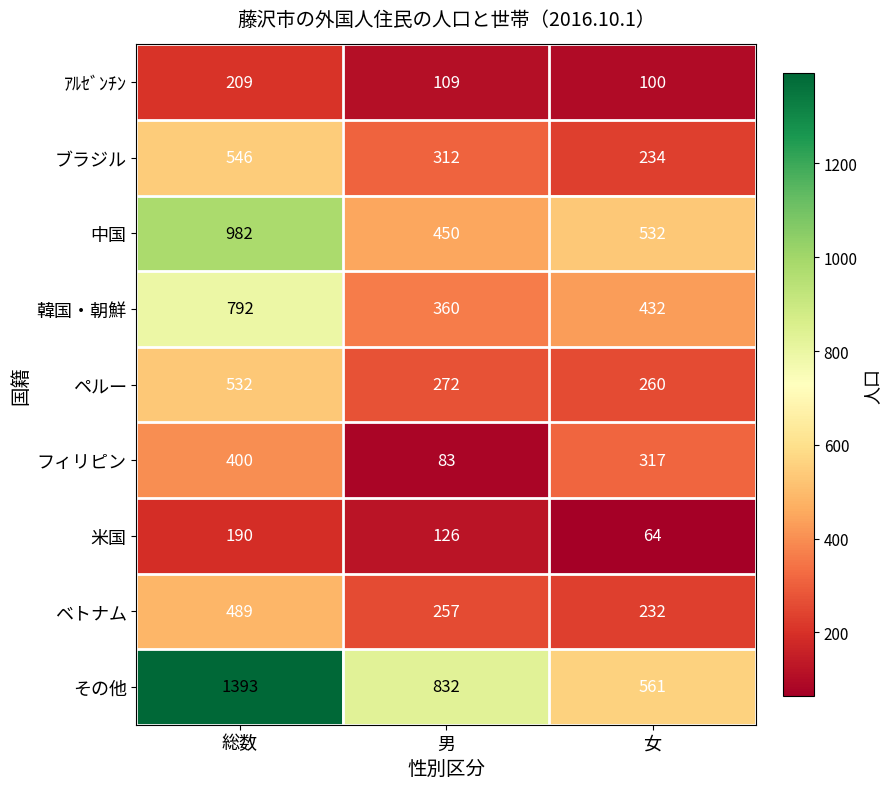

Which series changed the most between 男 and 女?

その他